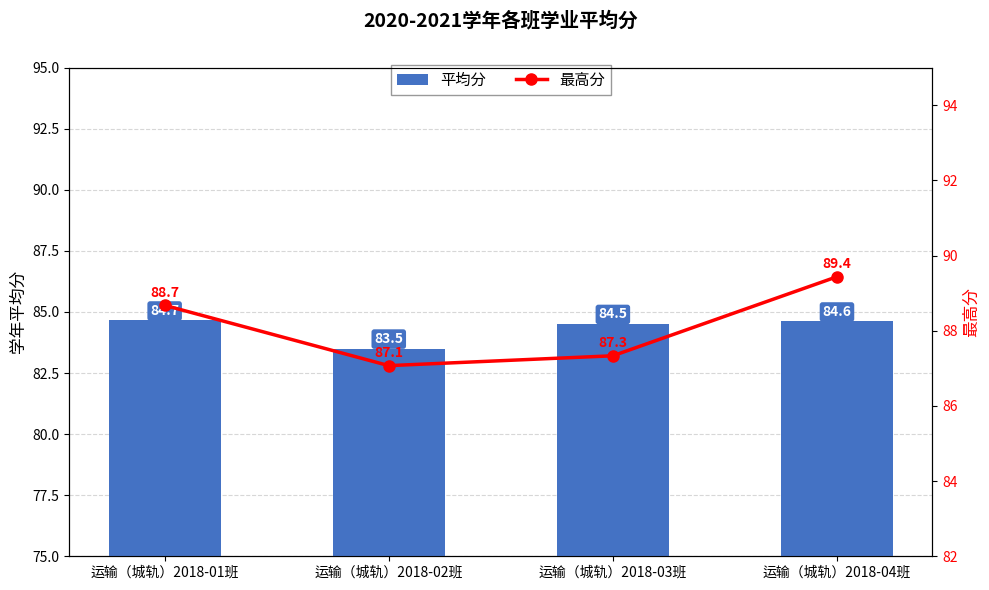

True or false: 最高分 has a value of 87.1 at 运输（城轨）2018-02班.

True